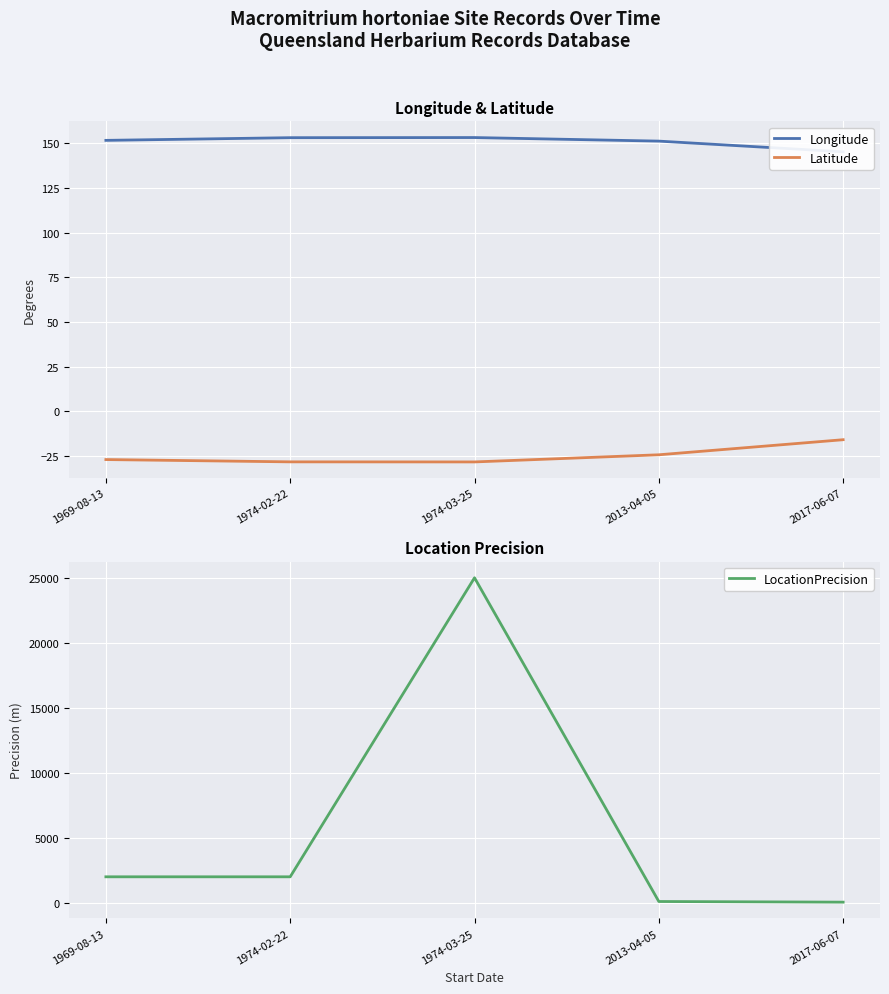

At which category is the sum across all series the highest?

1974-03-25